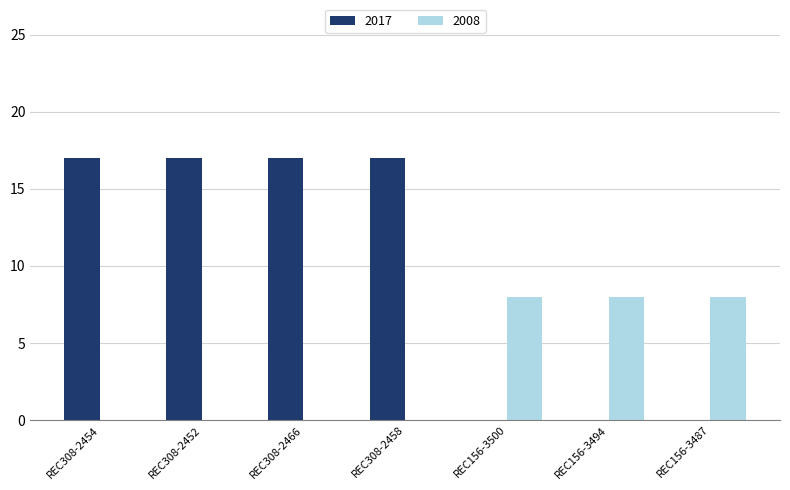

How many groups of bars are there?

7